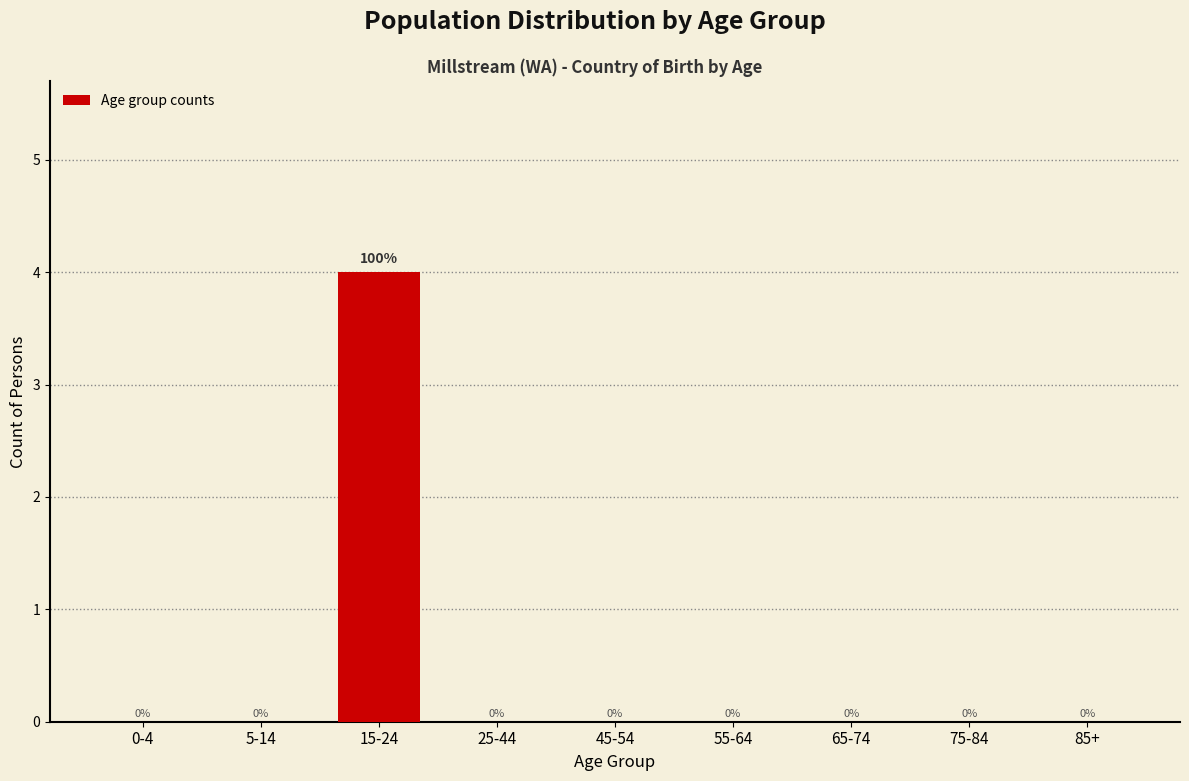

Reading left to right, what are all the values shown in this chart?

0-4=0	5-14=0	15-24=4	25-44=0	45-54=0	55-64=0	65-74=0	75-84=0	85+=0